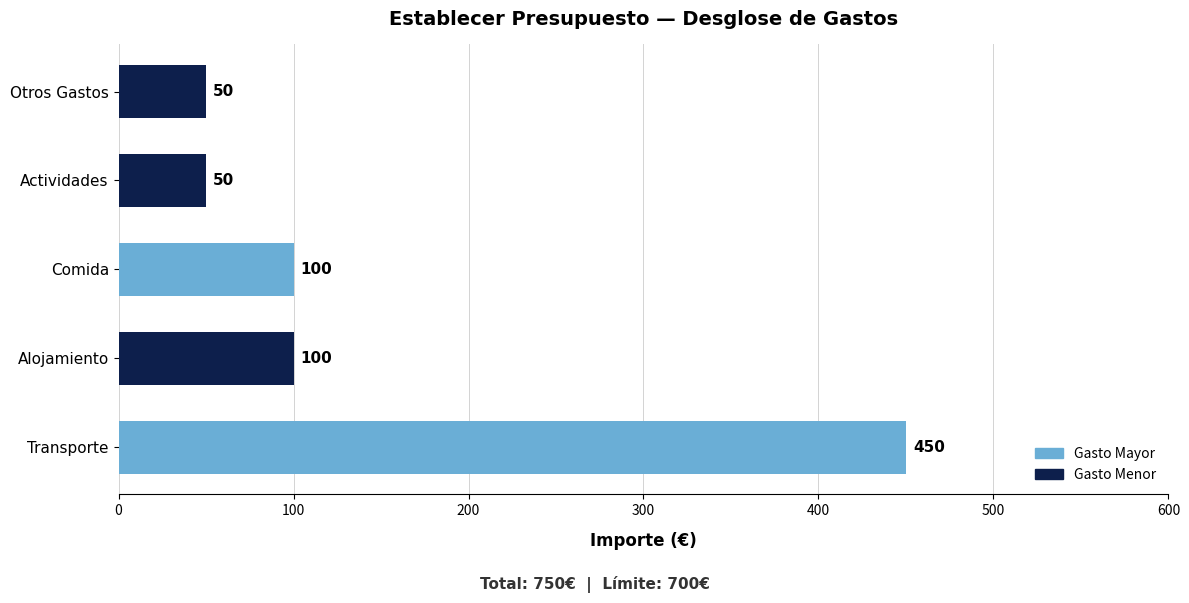

How many values are between 50 and 100?

4